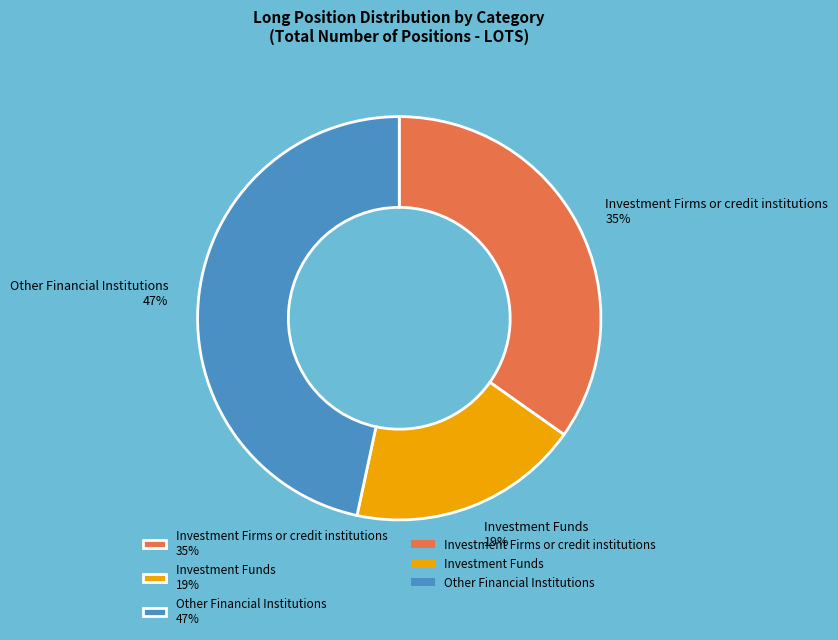

Approximately how many times larger is the value at Other Financial Institutions 47% compared to Investment Firms or credit institutions 35%?

1.3